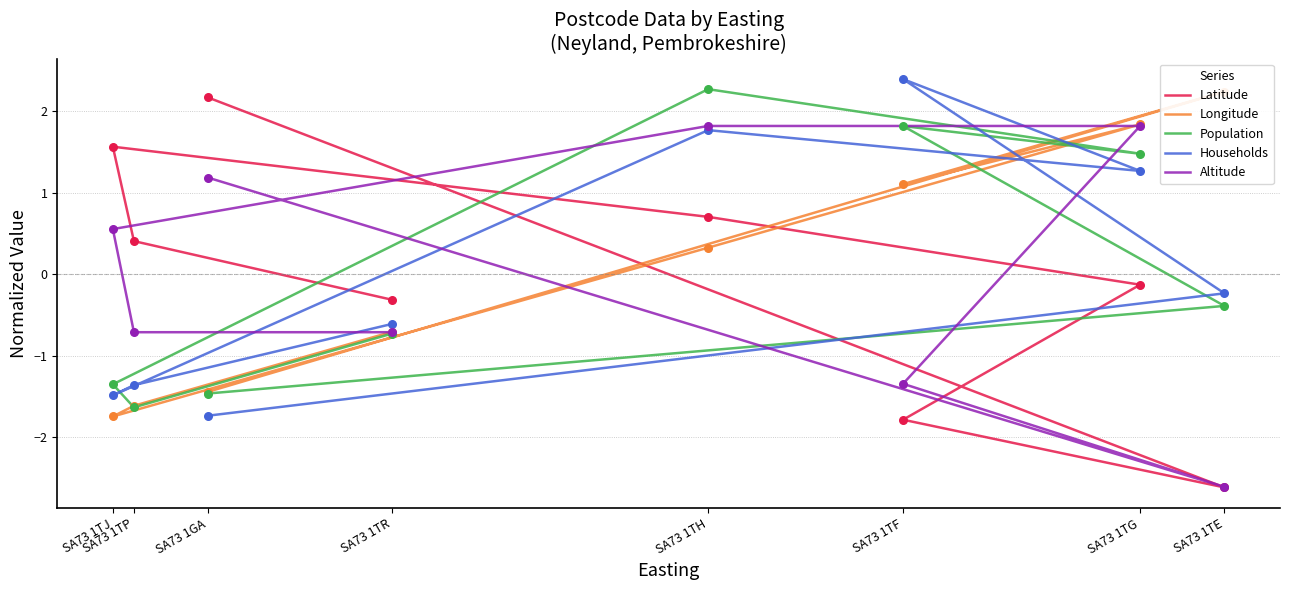

Is the value of Altitude at SA73 1GA greater than the value of Longitude at SA73 1TE?

No